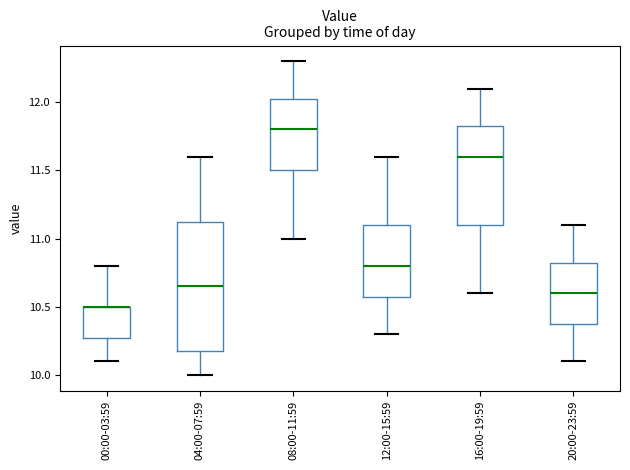

Reading left to right, read every box against the y-axis: the position of its median line, the range the box covers, and the ends of its whiskers. The values are not printed on the chart, so give them approximately, as read against the axis.

00:00-03:59: median 10.50 (drawn on the box's upper edge), box 10.30 to 10.50, whiskers 10.10 to 10.80
04:00-07:59: median 10.65, box 10.20 to 11.15, whiskers 10.00 to 11.60
08:00-11:59: median 11.80, box 11.50 to 12.05, whiskers 11.00 to 12.30
12:00-15:59: median 10.80, box 10.60 to 11.10, whiskers 10.30 to 11.60
16:00-19:59: median 11.60, box 11.10 to 11.85, whiskers 10.60 to 12.10
20:00-23:59: median 10.60, box 10.40 to 10.85, whiskers 10.10 to 11.10